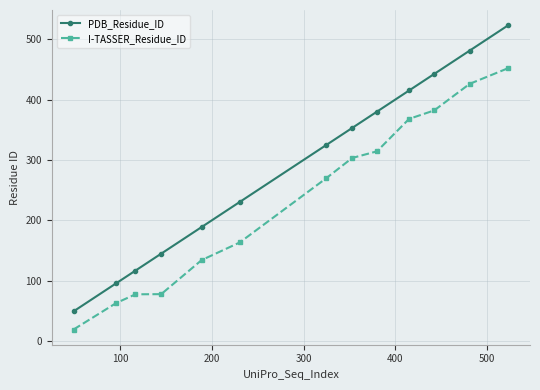

Which series has the largest total across all categories?

PDB_Residue_ID